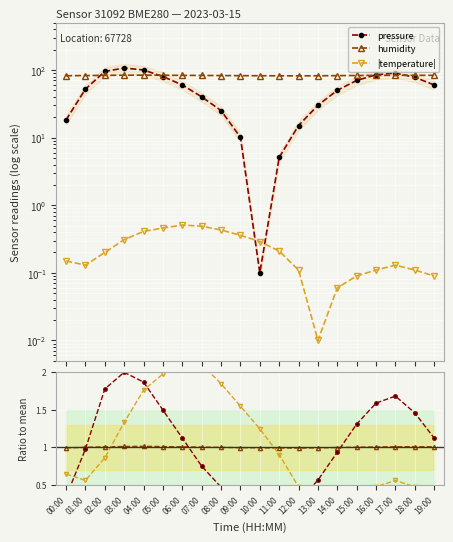

How many interior local valleys does the humidity ratio series have?

1